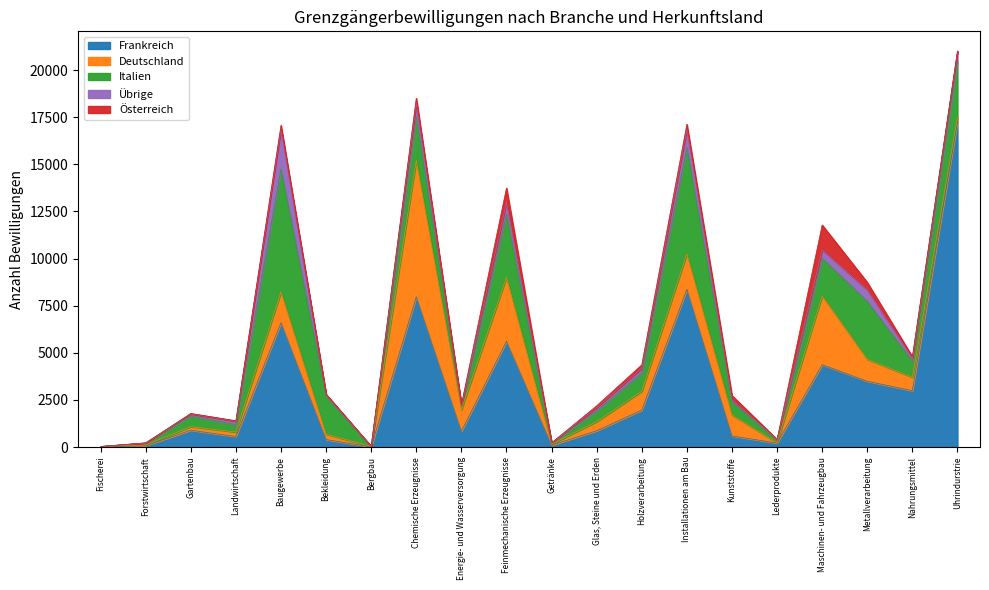

At which category is the sum across all series the highest?

Uhrindurstrie